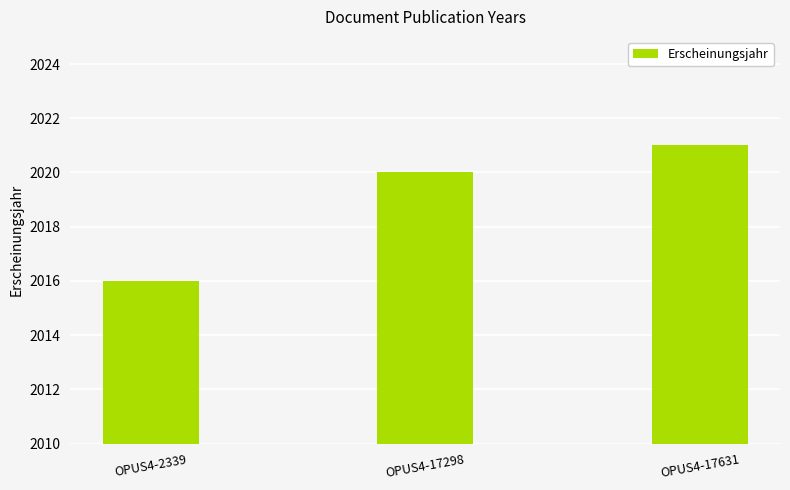

What is the smallest value displayed?

2016